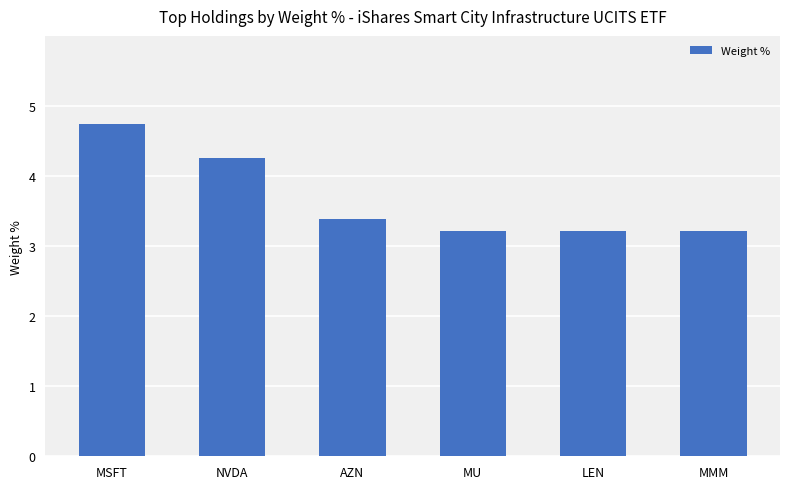

How many values are between 3 and 4?

4